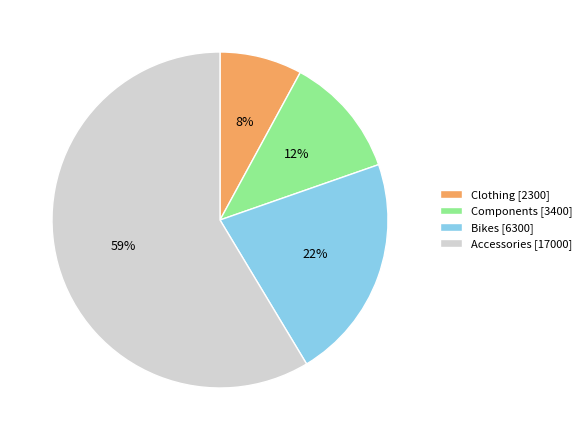

What is the largest slice in the pie chart?

Accessories